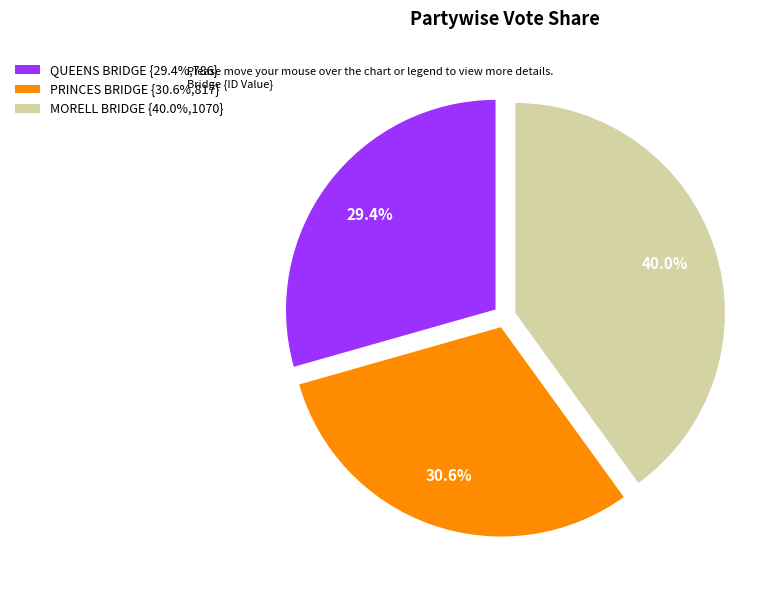

Does PRINCES BRIDGE represent more than half of the total?

No